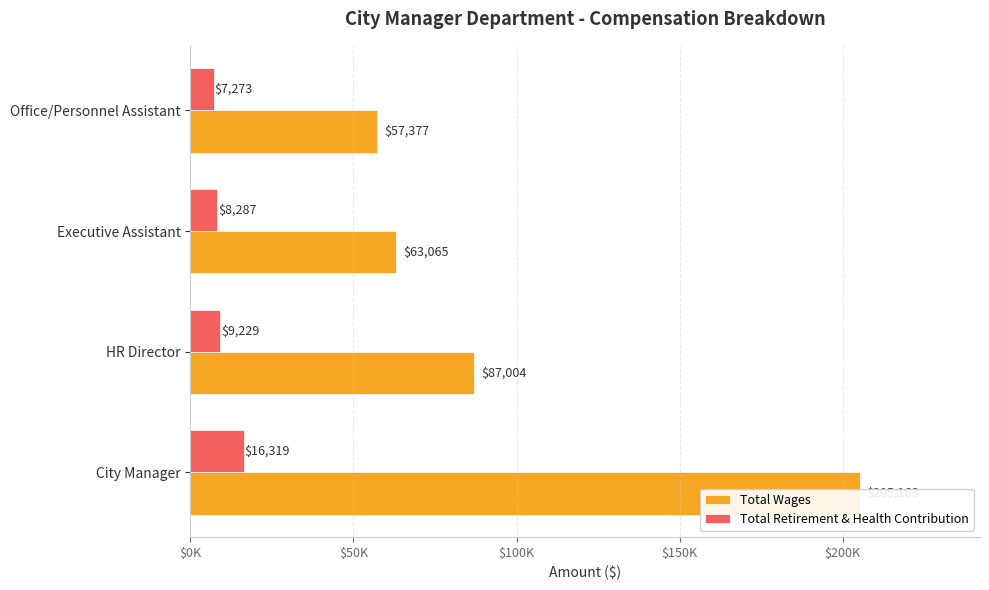

Which series has the largest range (max minus min)?

Total Wages